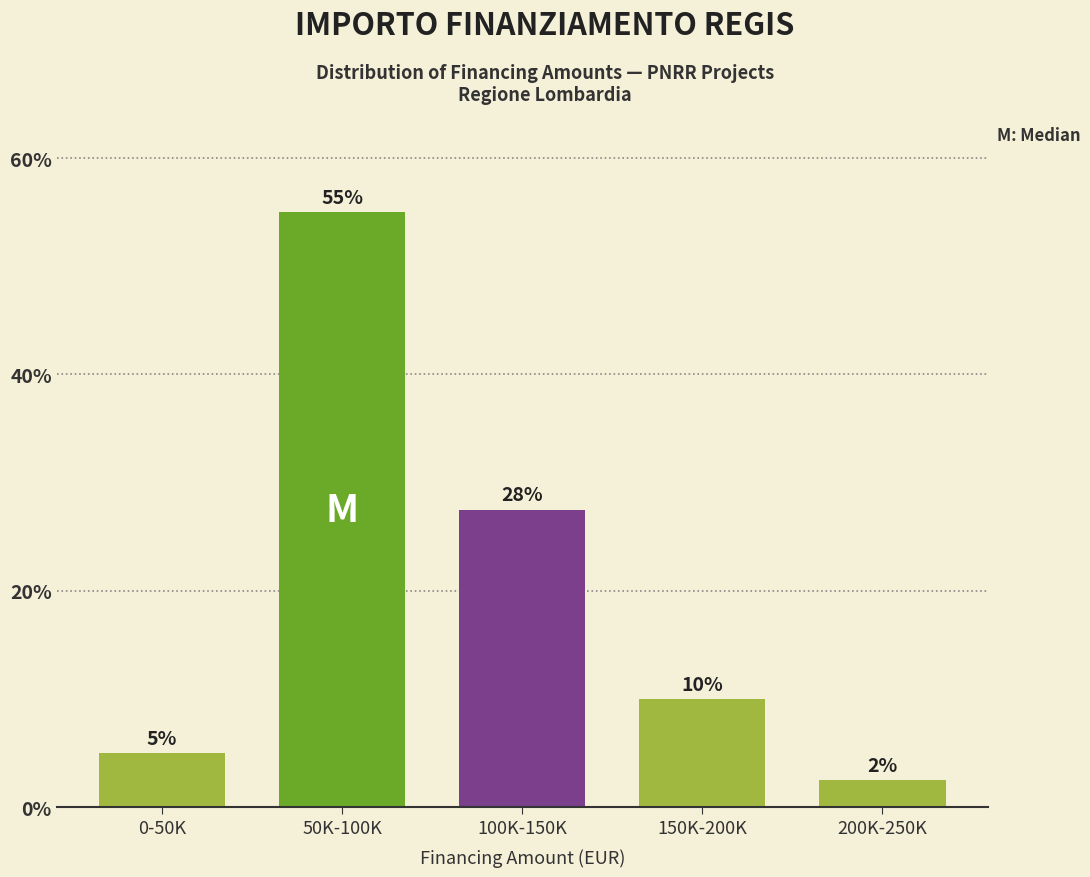

Is it true that the value at 0-50K is 5.0?

True